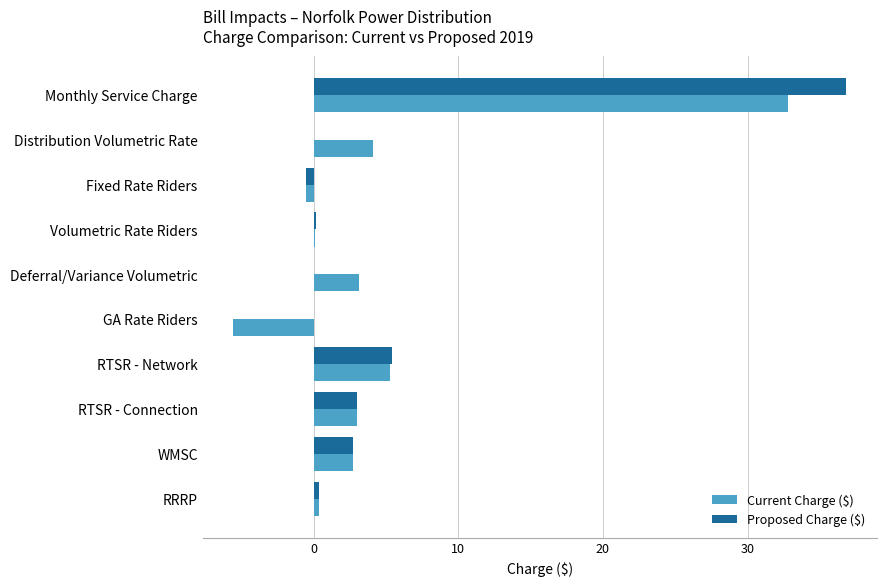

What is the greatest value displayed?

36.8